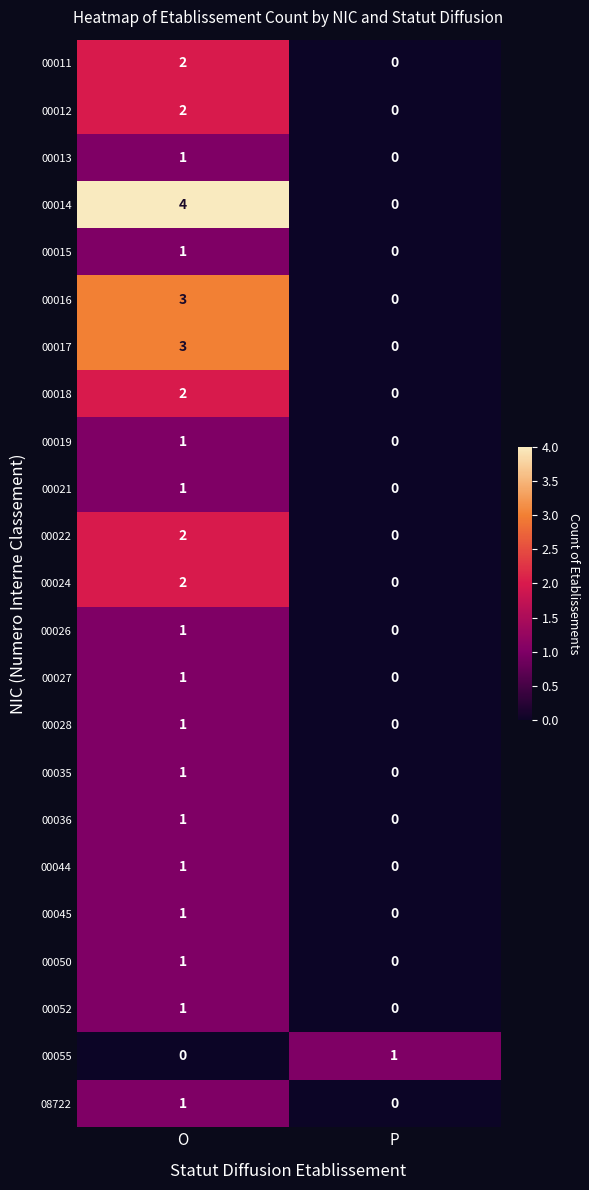

Where is 00026 nearest to the value 0?

P